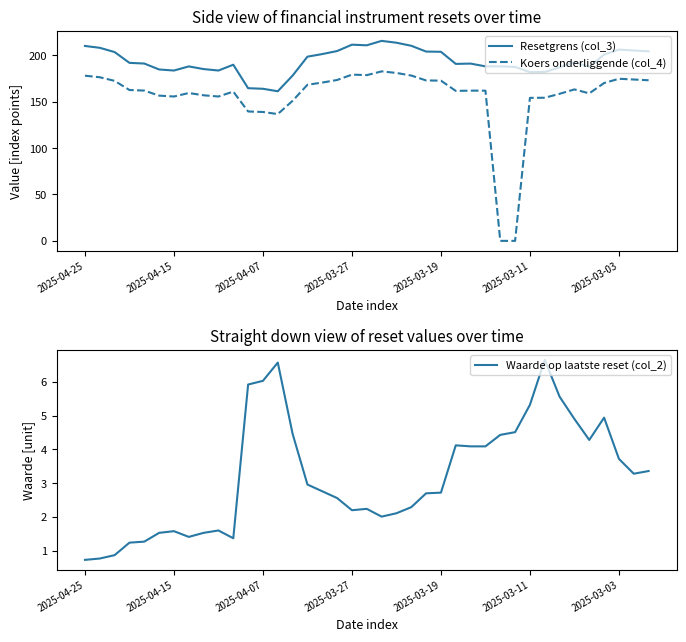

What is the maximum value for Koers onderliggende (col_4)?

182.6